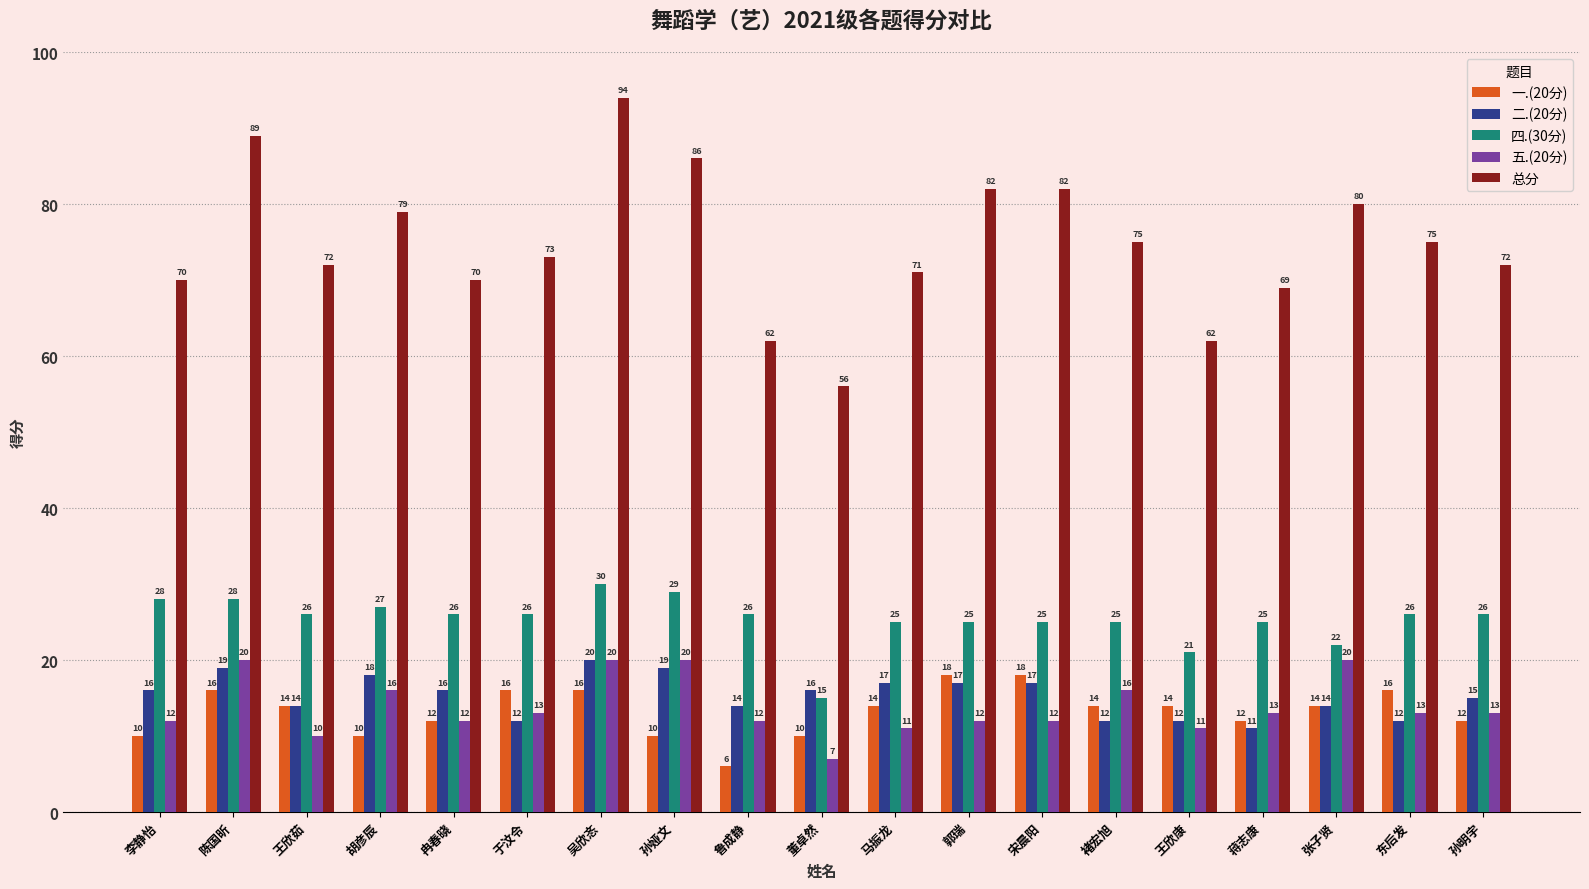

Which series has the largest range (max minus min)?

总分